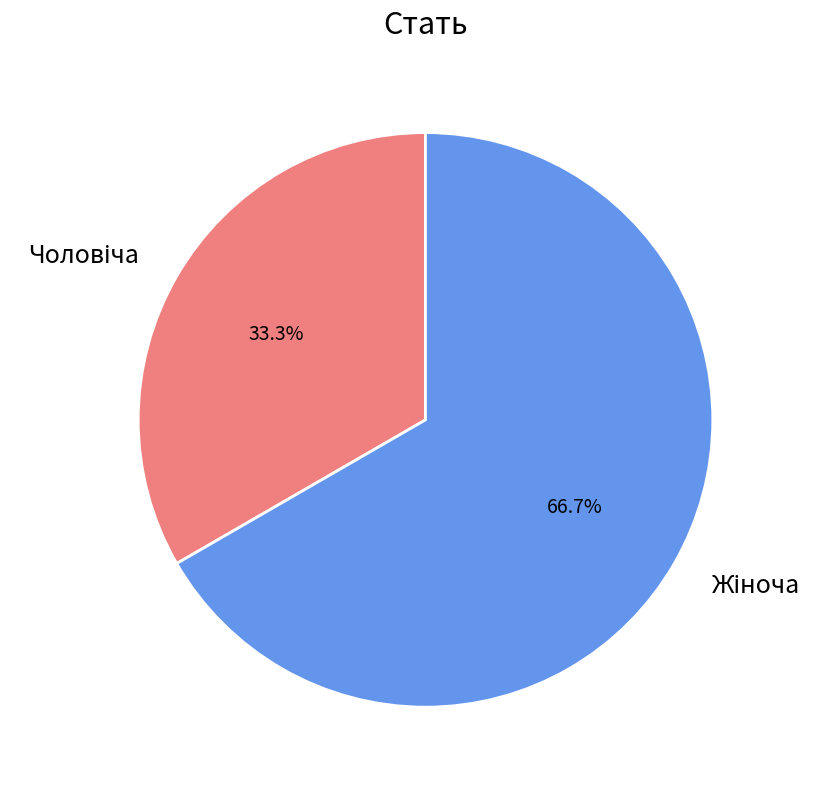

Does any single category account for the majority?

Yes